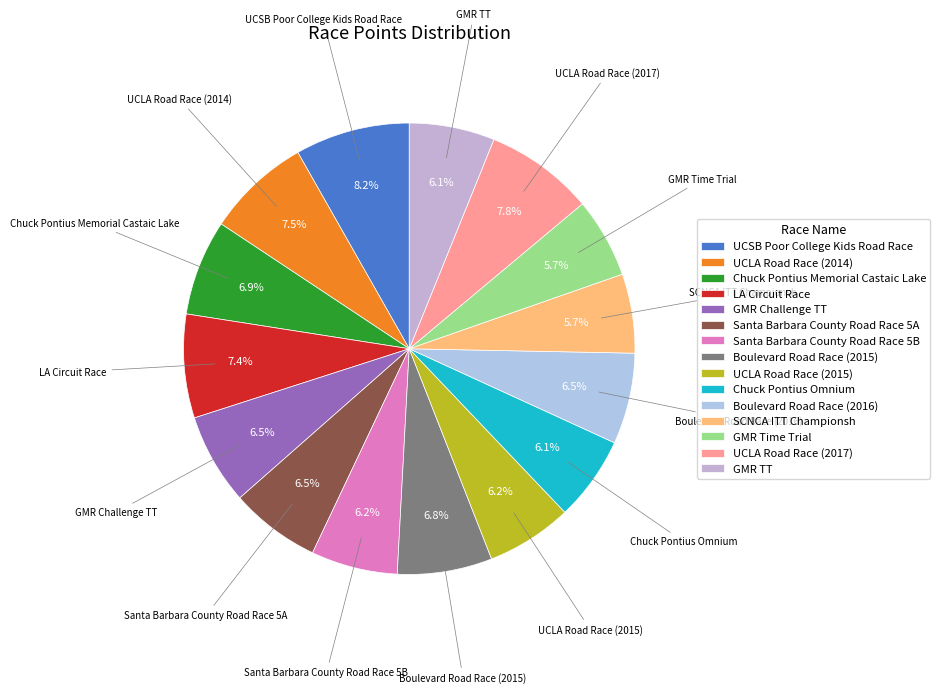

Does SCNCA ITT Championsh represent more than half of the total?

No